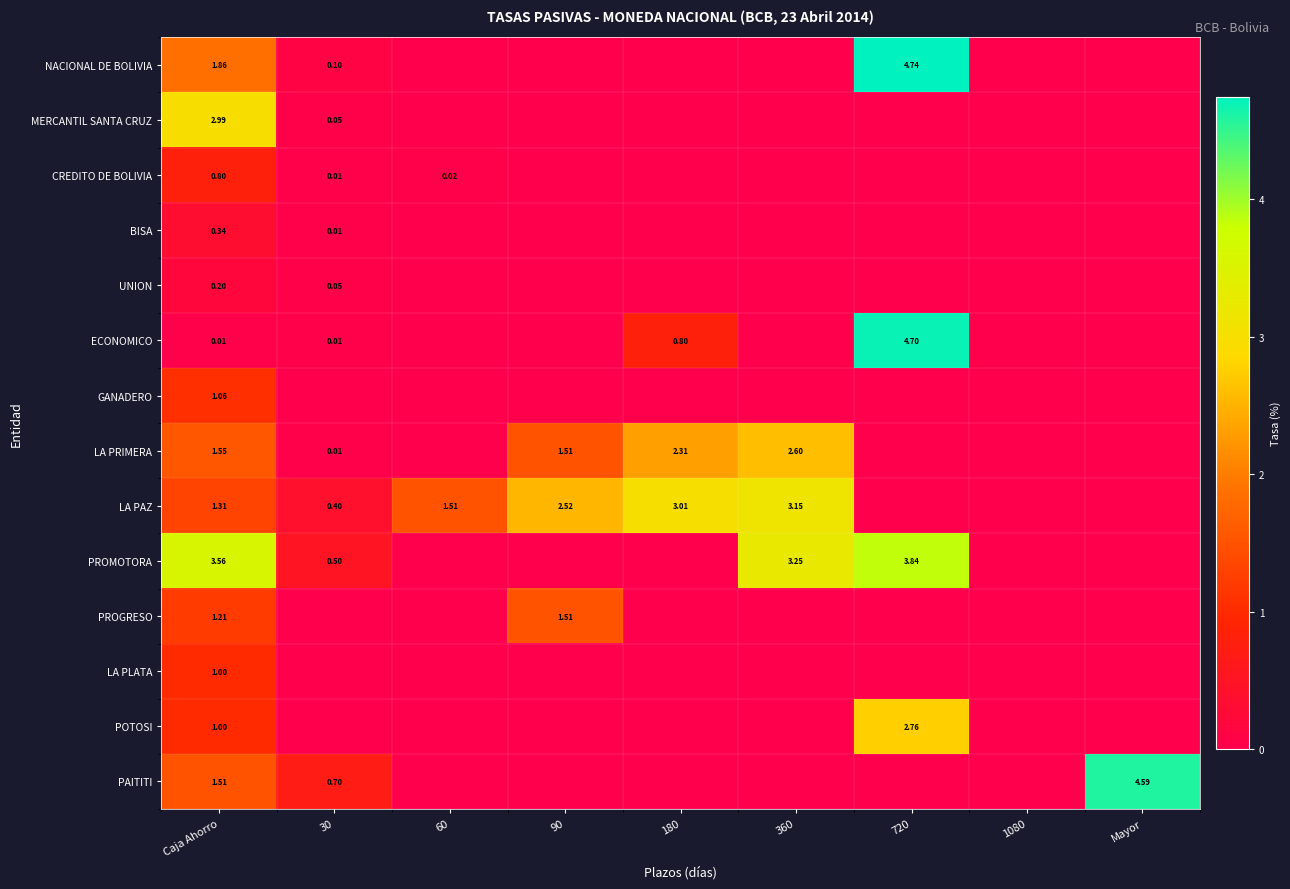

Which label corresponds to the smallest value in the chart?

60